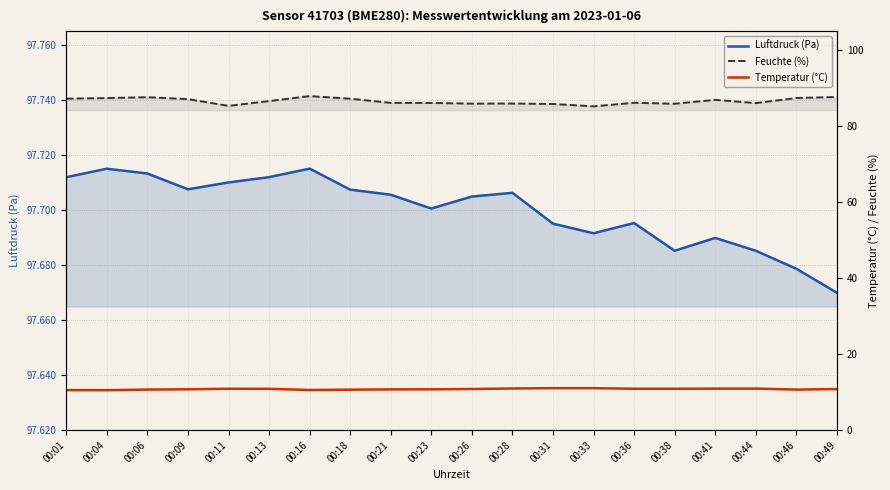

True or false: Temperatur (°C) and Feuchte (%) intersect in this chart.

False